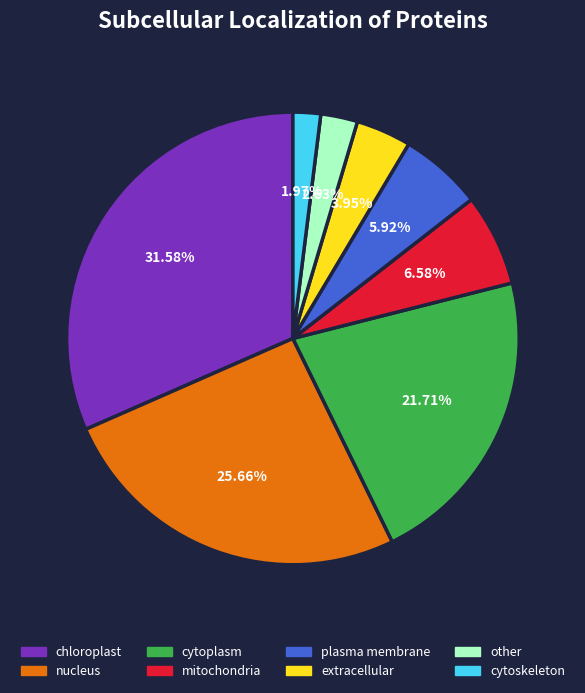

How many segments does this pie chart have?

8